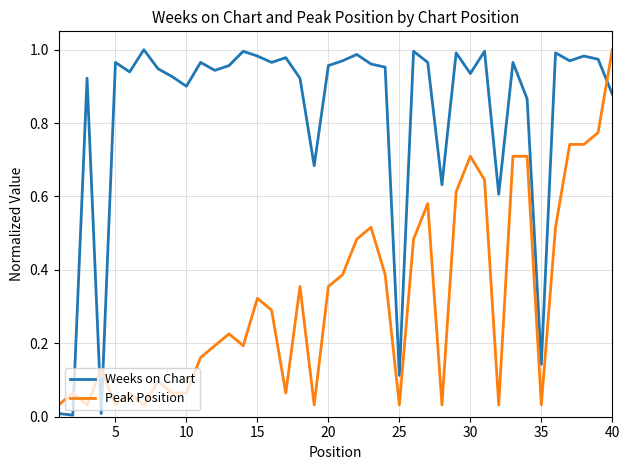

Which series has the largest total across all categories?

Weeks on Chart